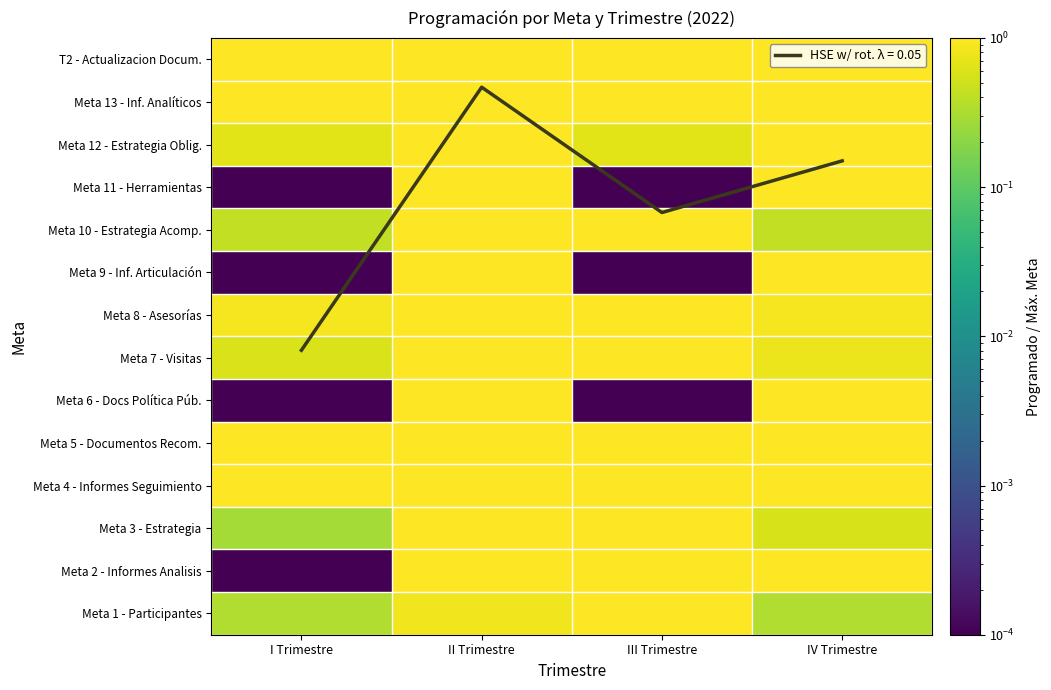

Read the Meta 1 - Participantes value at II Trimestre.

0.8